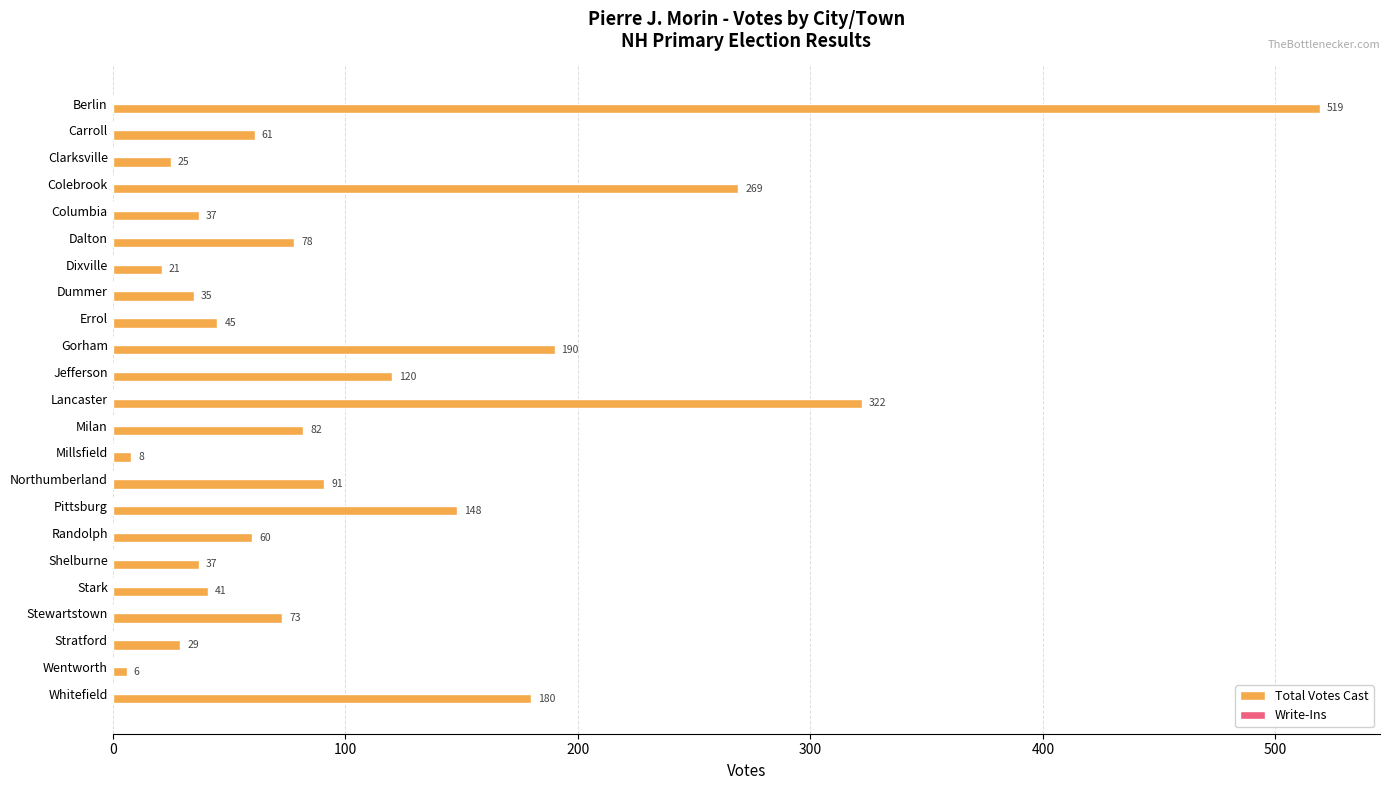

What is the greatest value displayed?

519